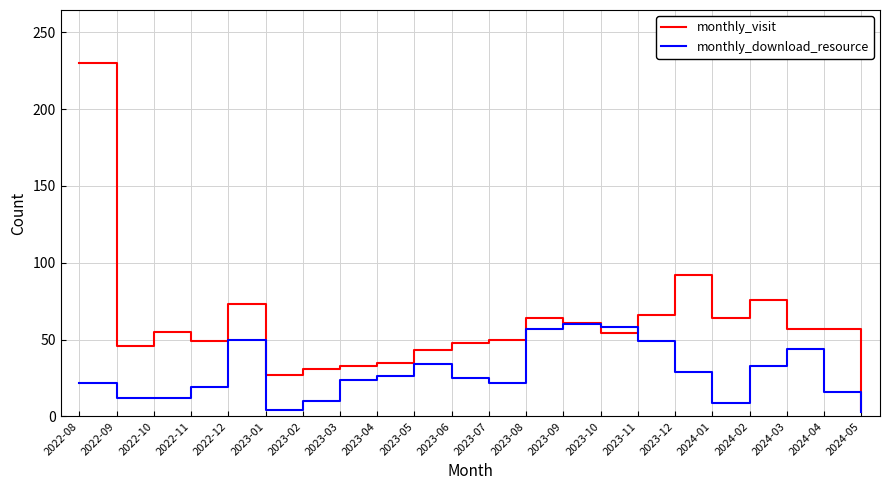

What is the difference between the highest and lowest values at 2024-01?

55